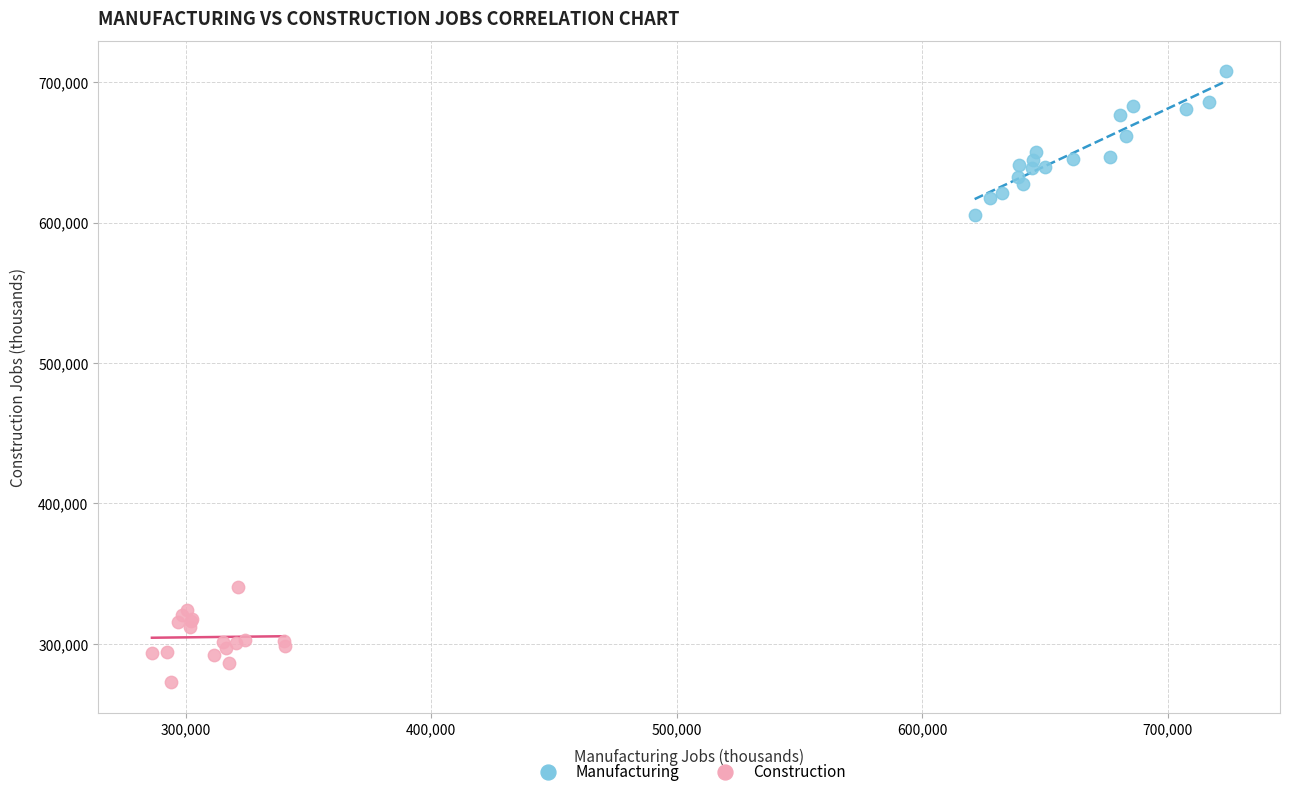

Which series has the largest Y range (max minus min)?

Manufacturing